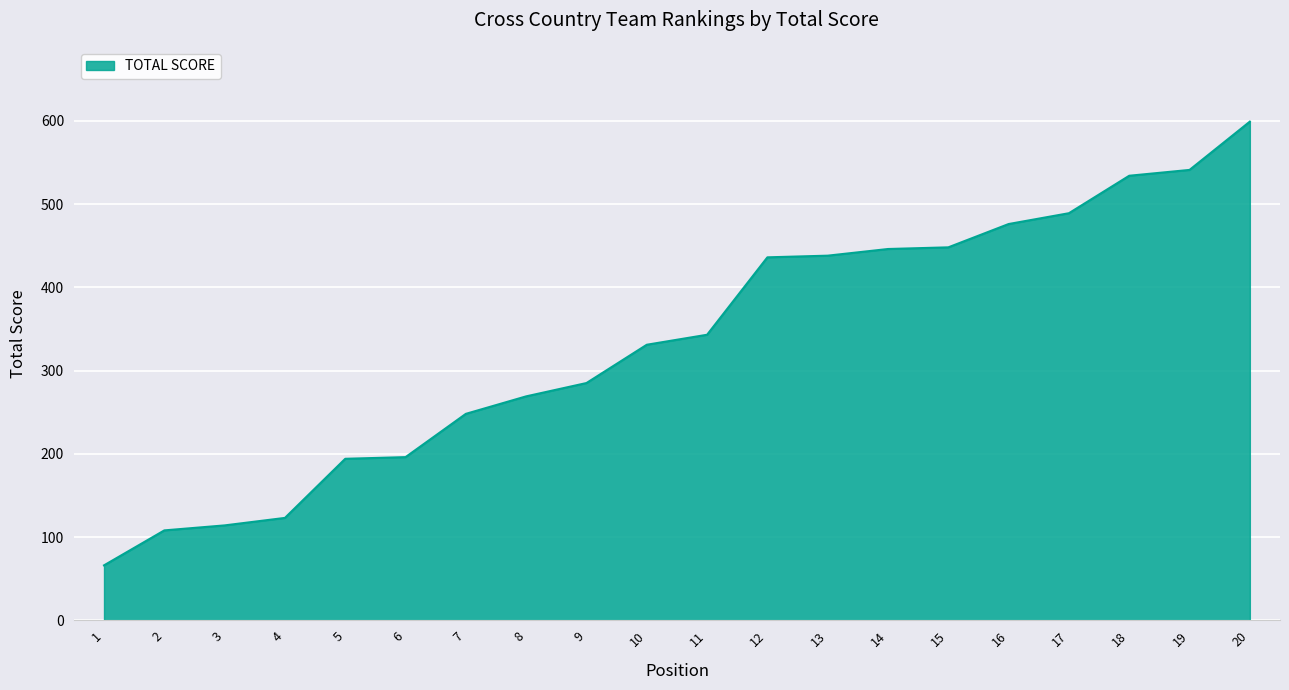

True or false: the data has more than 2 interior local peaks.

False